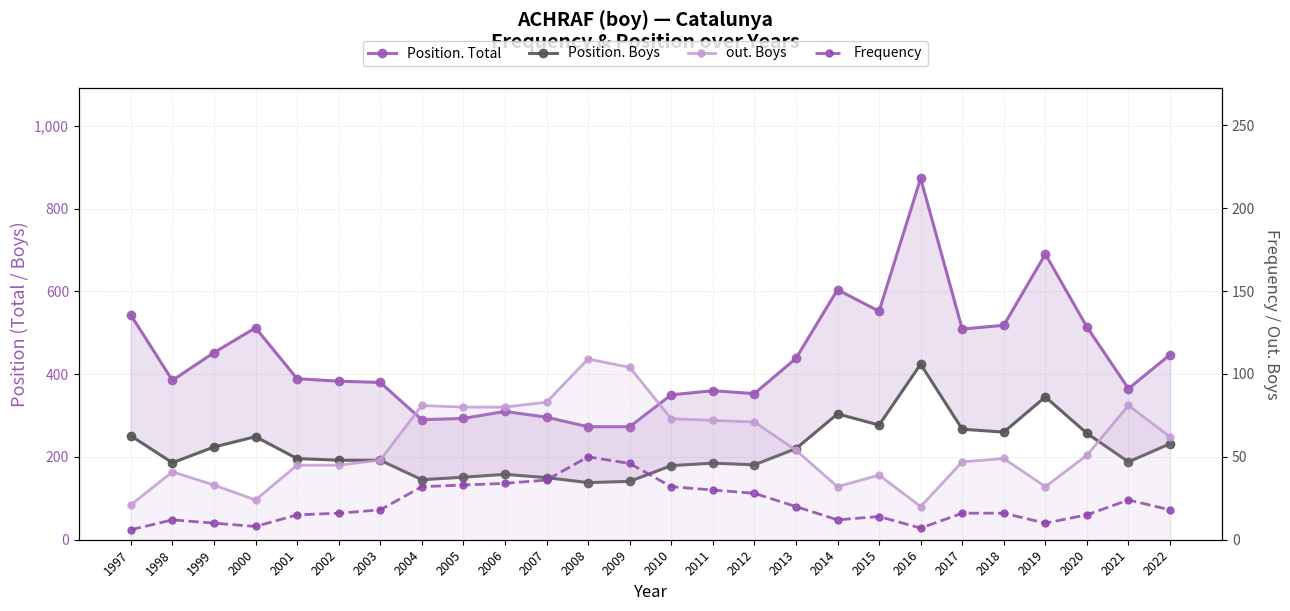

At which category is the sum across all series the highest?

2016